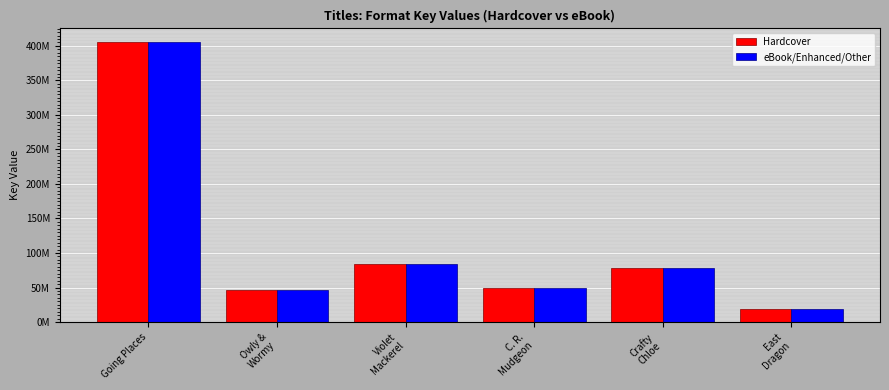

Reading left to right, list all the values displayed in this chart.

Hardcover: Going Places=404999352	Owly &
Wormy=45759898	Violet
Mackerel=83474844	C. R.
Mudgeon=49438714	Crafty
Chloe=77816923	East
Dragon=19344521
eBook/Enhanced/Other: Going Places=404999352	Owly &
Wormy=45759898	Violet
Mackerel=83474844	C. R.
Mudgeon=49438714	Crafty
Chloe=77816923	East
Dragon=19344521